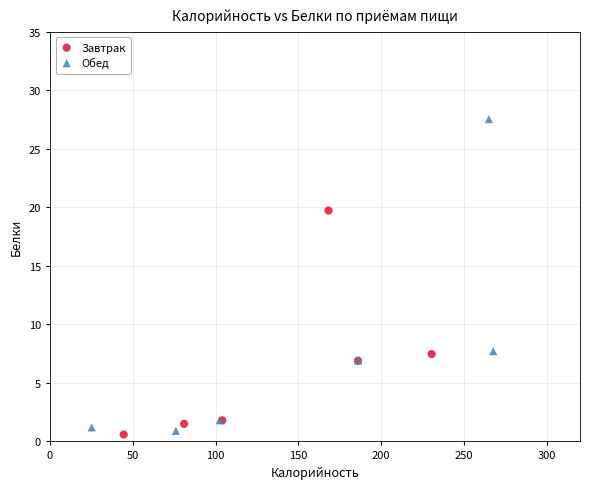

Which series contains the highest Y value?

Обед